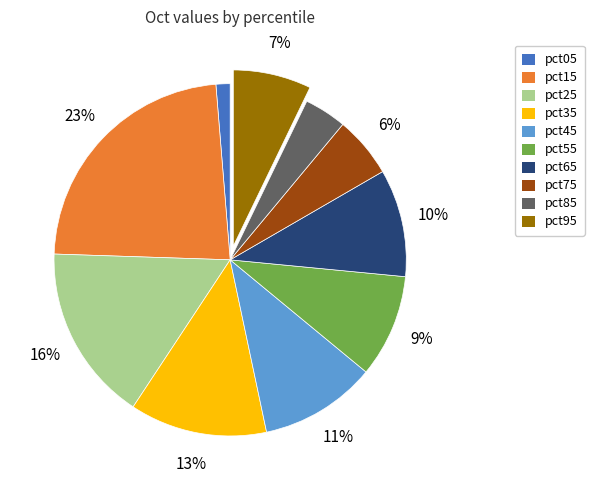

Is pct45 the majority of the pie?

No